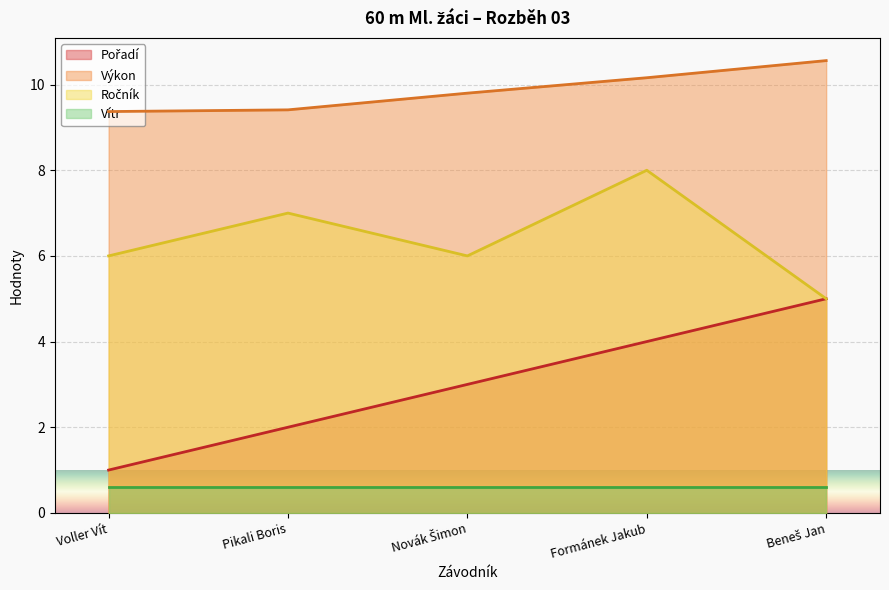

True or false: Ročník has more than 0 interior local peaks.

True